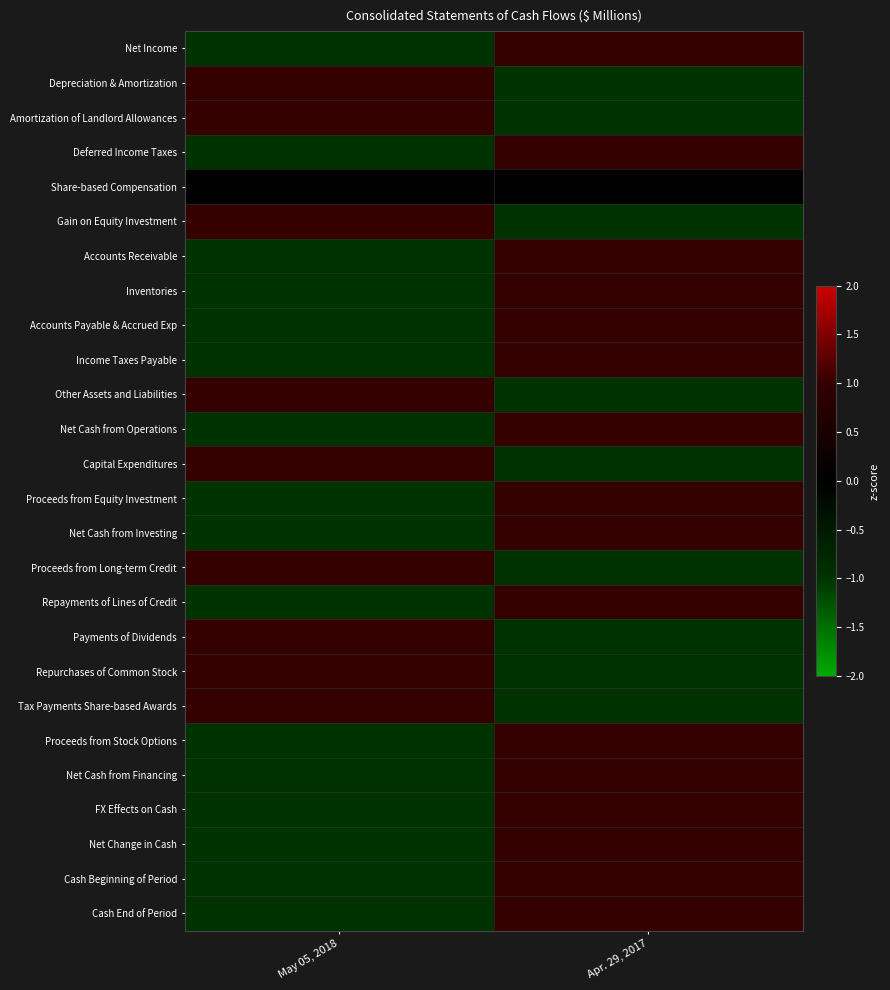

Reading left to right, extract all data points from this chart.

Net Income: May 05, 2018=-1	Apr. 29, 2017=1
Depreciation & Amortization: May 05, 2018=1	Apr. 29, 2017=-1
Amortization of Landlord Allowances: May 05, 2018=1	Apr. 29, 2017=-1
Deferred Income Taxes: May 05, 2018=-1	Apr. 29, 2017=1
Share-based Compensation: May 05, 2018=0	Apr. 29, 2017=0
Gain on Equity Investment: May 05, 2018=1	Apr. 29, 2017=-1
Accounts Receivable: May 05, 2018=-1	Apr. 29, 2017=1
Inventories: May 05, 2018=-1	Apr. 29, 2017=1
Accounts Payable & Accrued Exp: May 05, 2018=-1	Apr. 29, 2017=1
Income Taxes Payable: May 05, 2018=-1	Apr. 29, 2017=1
Other Assets and Liabilities: May 05, 2018=1	Apr. 29, 2017=-1
Net Cash from Operations: May 05, 2018=-1	Apr. 29, 2017=1
Capital Expenditures: May 05, 2018=1	Apr. 29, 2017=-1
Proceeds from Equity Investment: May 05, 2018=-1	Apr. 29, 2017=1
Net Cash from Investing: May 05, 2018=-1	Apr. 29, 2017=1
Proceeds from Long-term Credit: May 05, 2018=1	Apr. 29, 2017=-1
Repayments of Lines of Credit: May 05, 2018=-1	Apr. 29, 2017=1
Payments of Dividends: May 05, 2018=1	Apr. 29, 2017=-1
Repurchases of Common Stock: May 05, 2018=1	Apr. 29, 2017=-1
Tax Payments Share-based Awards: May 05, 2018=1	Apr. 29, 2017=-1
Proceeds from Stock Options: May 05, 2018=-1	Apr. 29, 2017=1
Net Cash from Financing: May 05, 2018=-1	Apr. 29, 2017=1
FX Effects on Cash: May 05, 2018=-1	Apr. 29, 2017=1
Net Change in Cash: May 05, 2018=-1	Apr. 29, 2017=1
Cash Beginning of Period: May 05, 2018=-1	Apr. 29, 2017=1
Cash End of Period: May 05, 2018=-1	Apr. 29, 2017=1